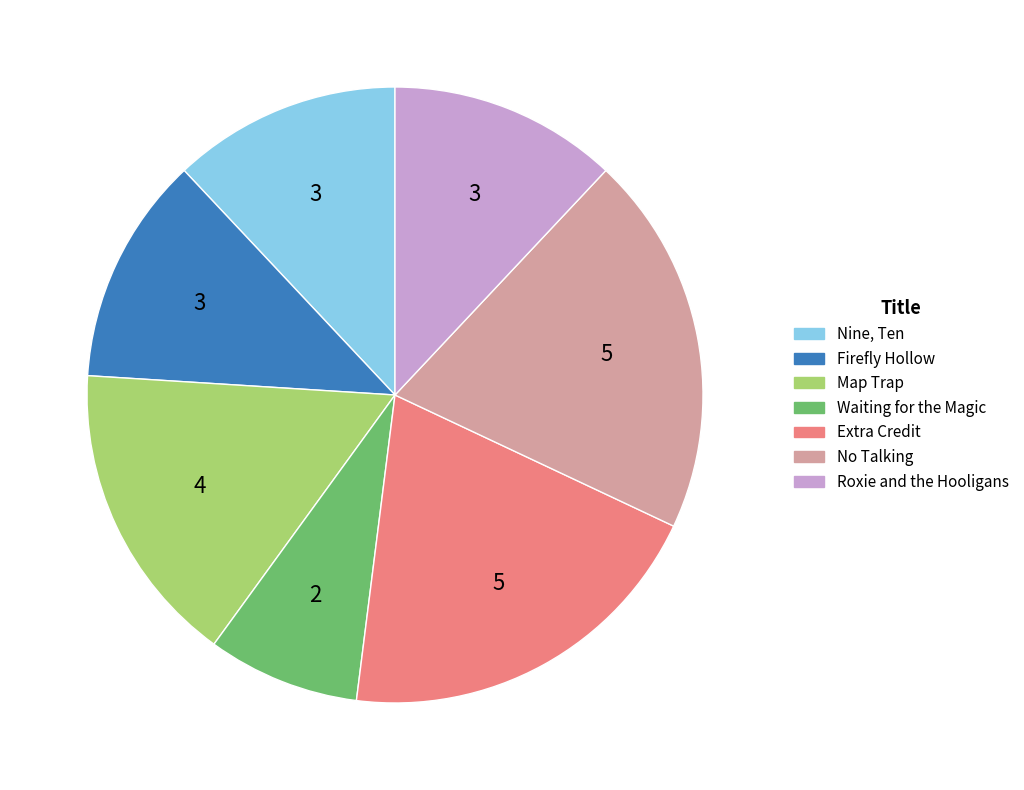

Is the sum of Map Trap and Firefly Hollow greater than half?

No